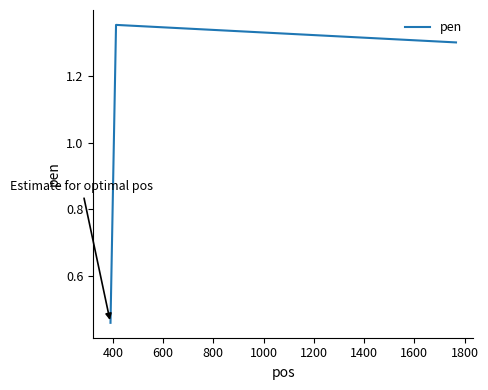

What is the difference between the second highest and minimum values?

0.8